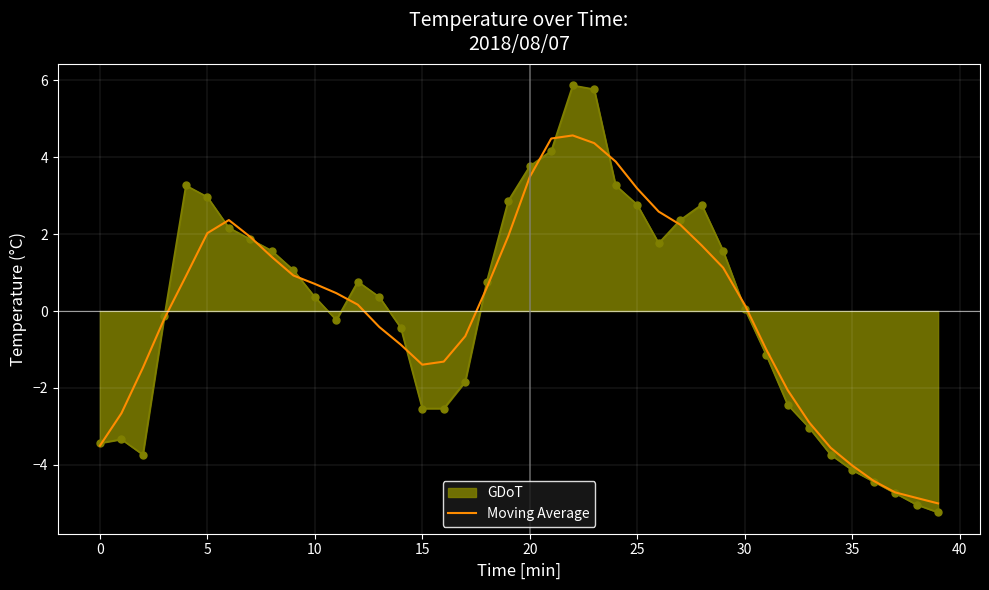

What is the minimum value for GDoT?

-5.2